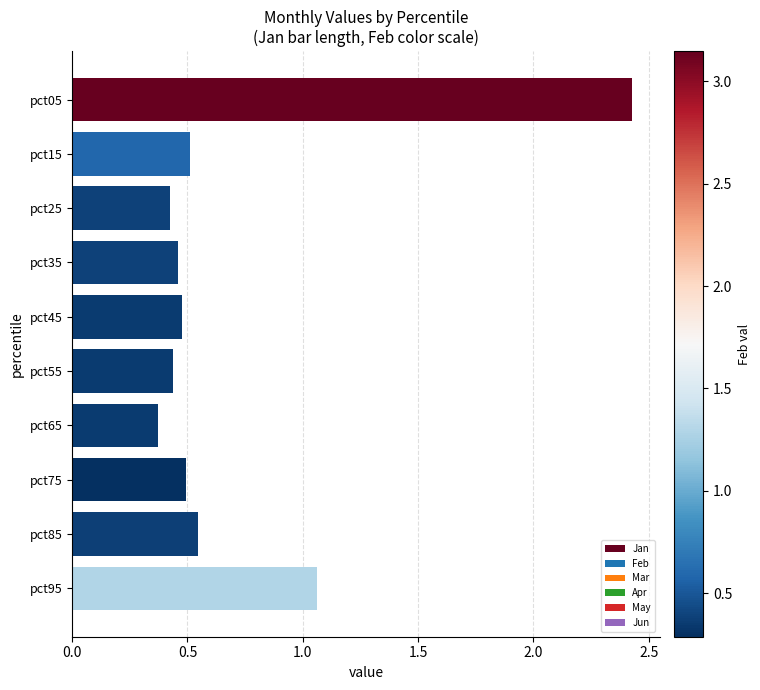

Which has a higher value, pct85 or pct55?

pct85